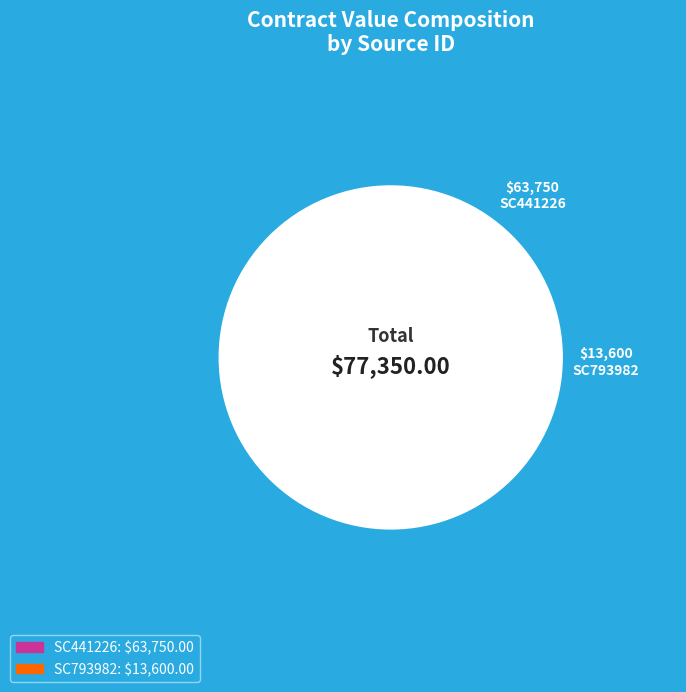

Rank the categories by value from lowest to highest.

SC793982, SC441226